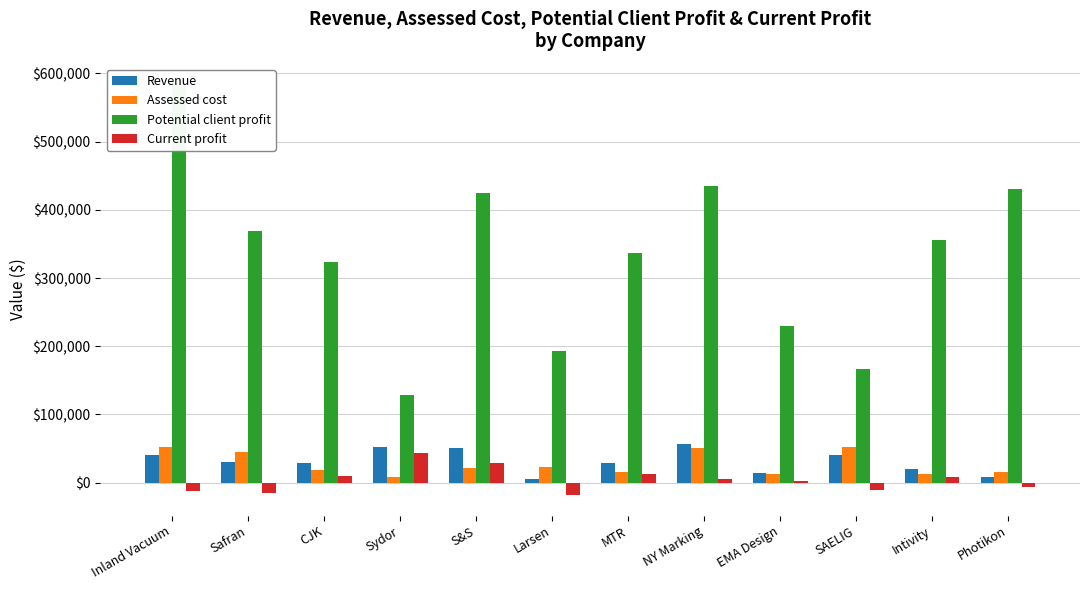

Is it true that Revenue equals 14668.8 at EMA Design?

True